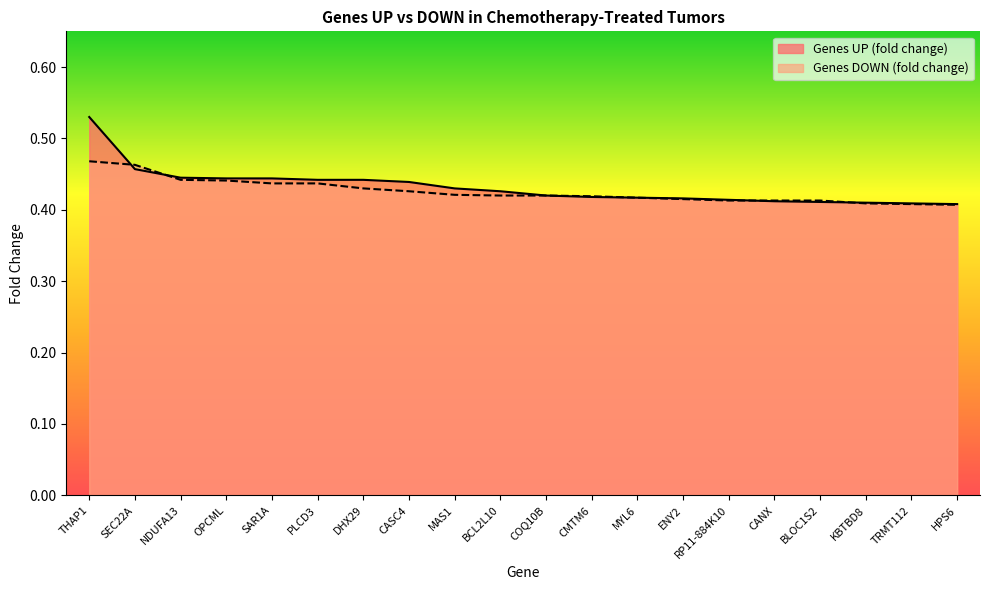

How many categories are shown in the chart?

20